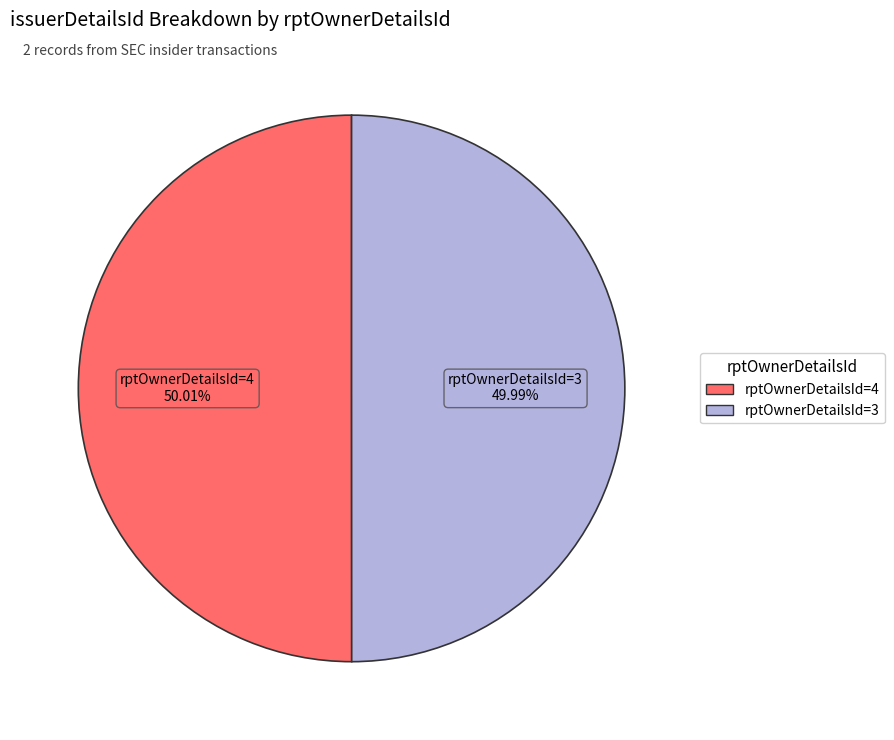

Approximately how many times larger is the value at rptOwnerDetailsId=4 compared to rptOwnerDetailsId=3?

1.0